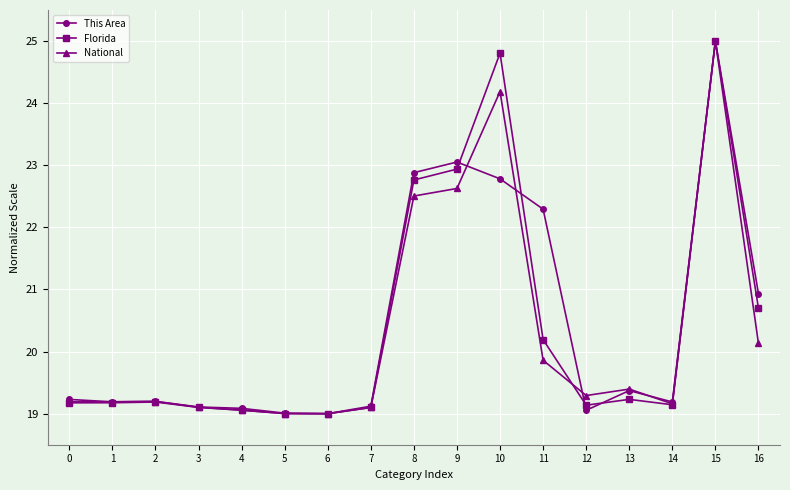

True or false: Florida has more than 0 points higher than both neighbors.

True